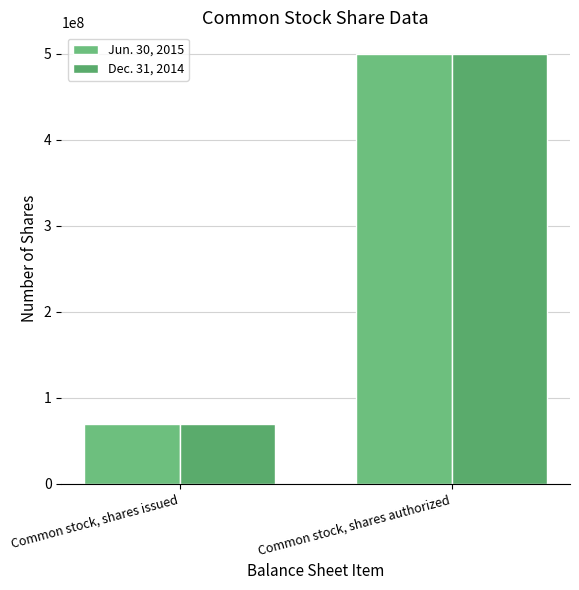

How many bars are there in each group?

2